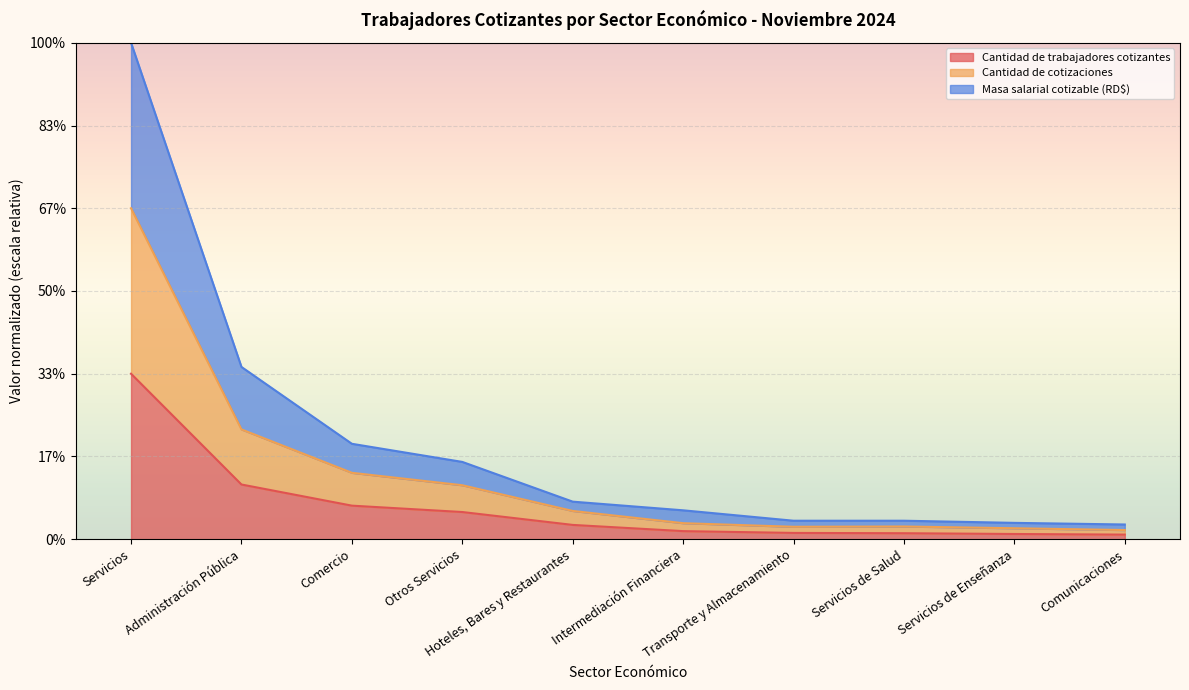

Which series has the largest range (max minus min)?

Masa salarial cotizable (RD$)